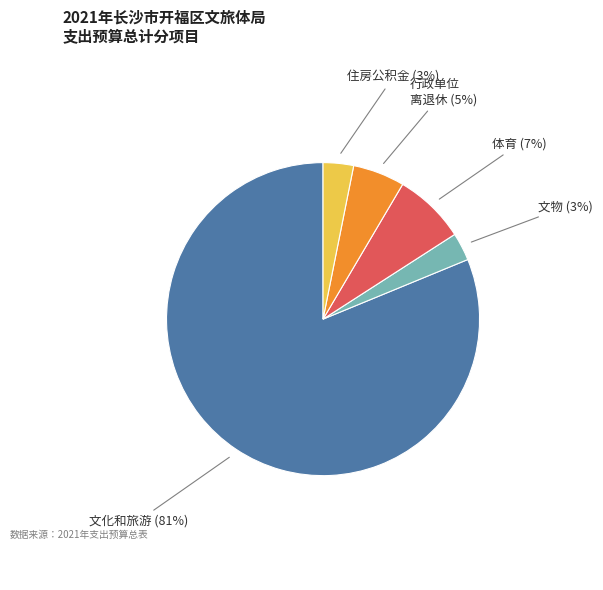

Is there any slice that represents more than half of the pie?

Yes